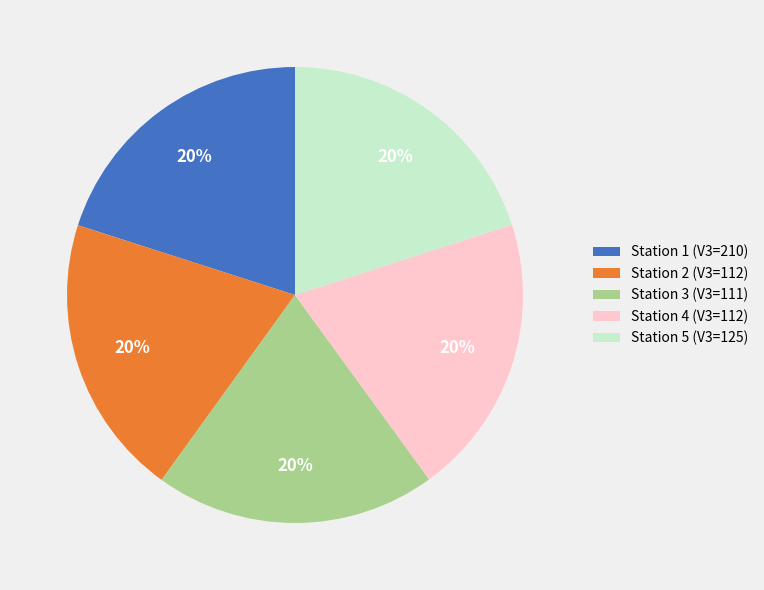

Is the sum of Station 3 (V3=111) and Station 1 (V3=210) greater than half?

No